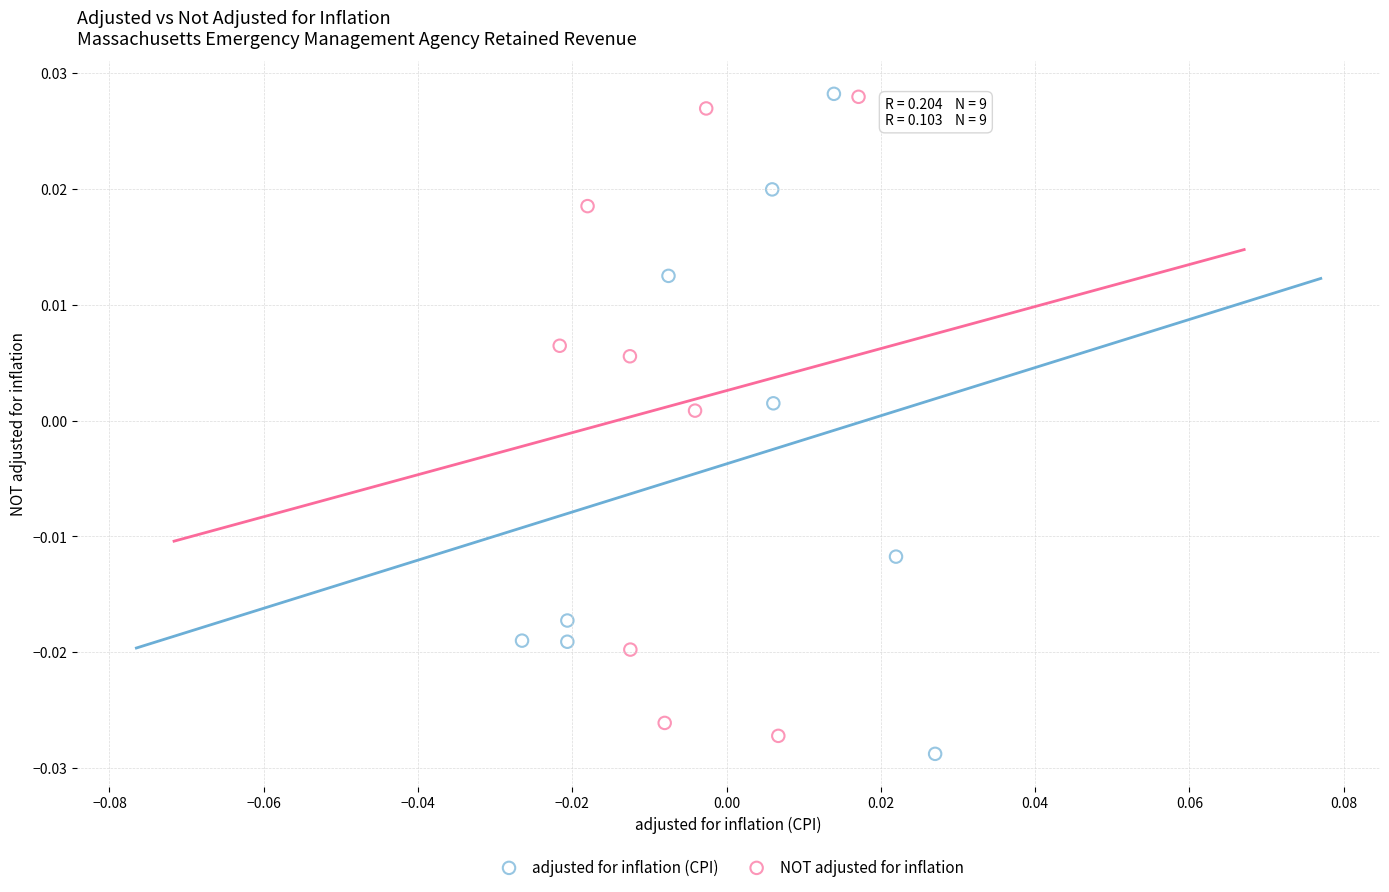

Which series contains the lowest Y value?

adjusted for inflation (CPI)